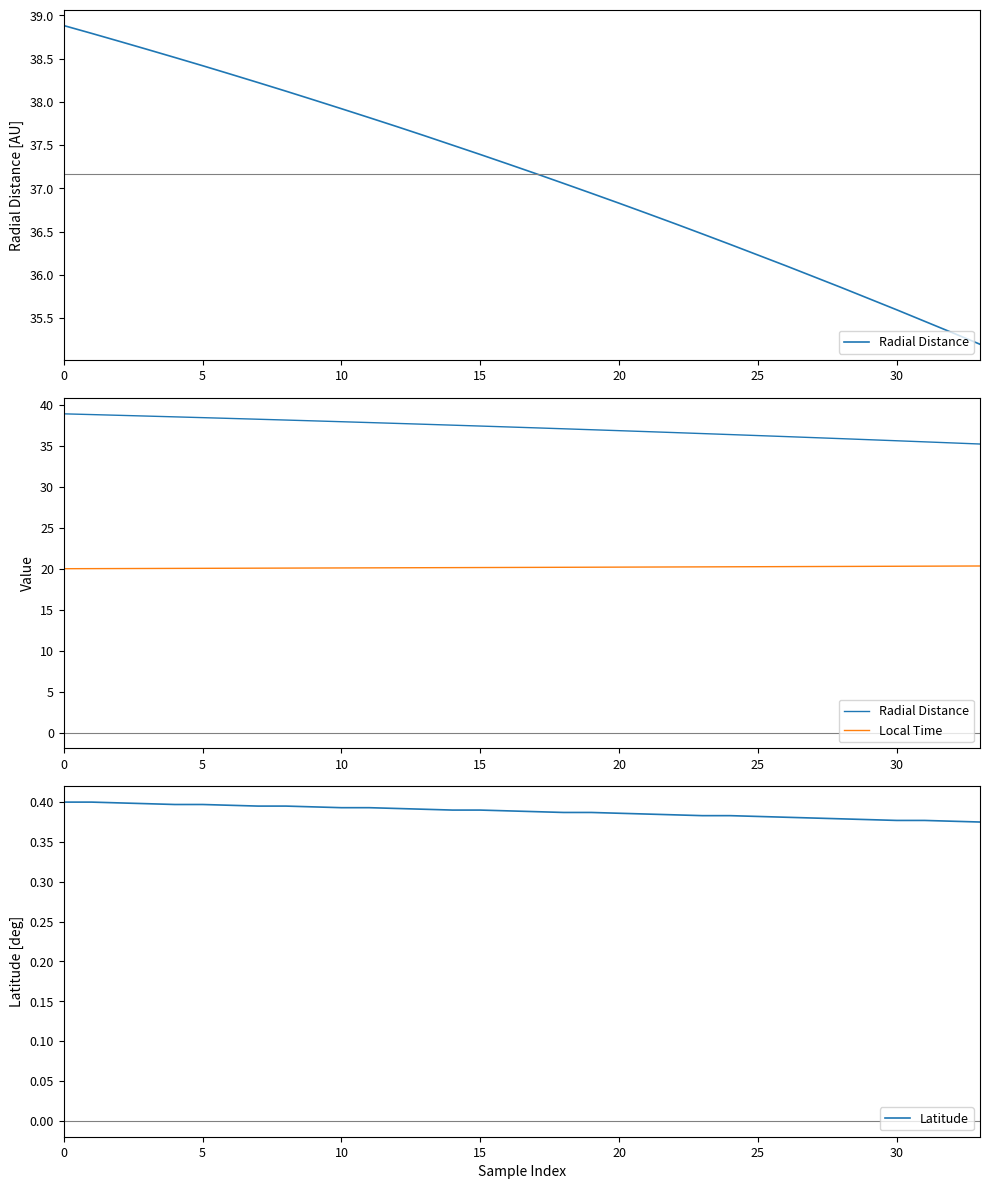

True or false: Latitude has more than 1 interior local peaks.

False